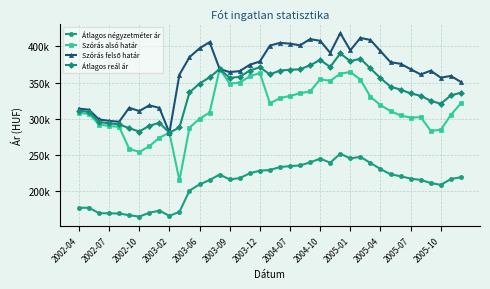

Does the chart have visible grid lines?

Yes